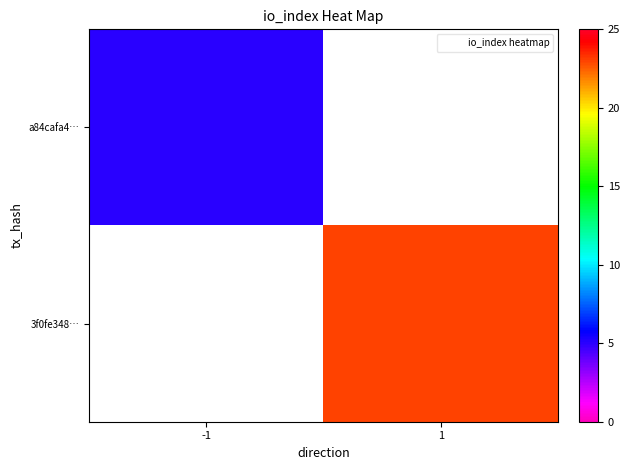

At -1, list the series in order from largest to smallest.

a84cafa4…, 3f0fe348…